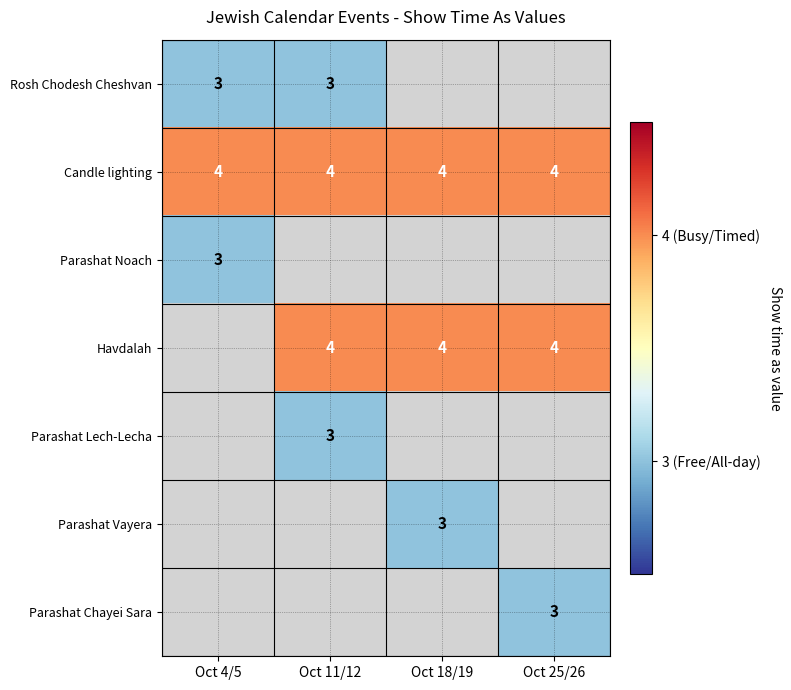

What is the sum of the Havdalah values at Oct 18/19 and Oct 11/12?

8